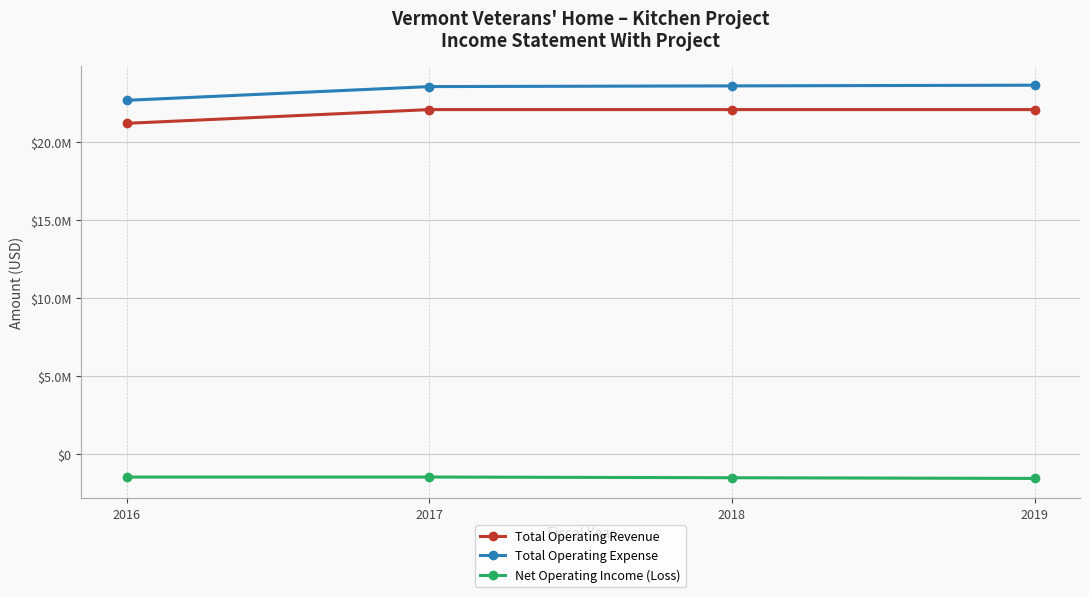

Which label corresponds to the smallest value in the chart?

2019